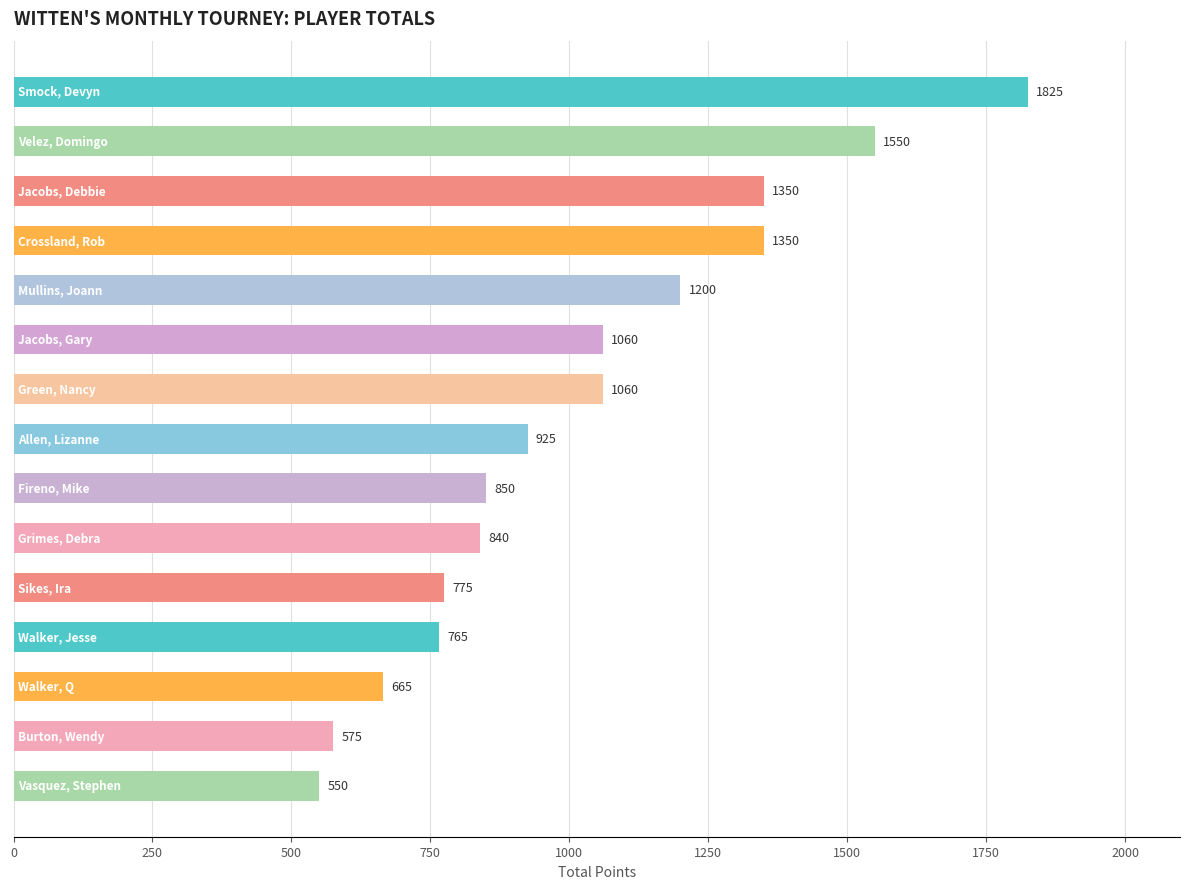

Reading top to bottom, extract all data points from this chart.

1825	1550	1350	1350	1200	1060	1060	925	850	840	775	765	665	575	550